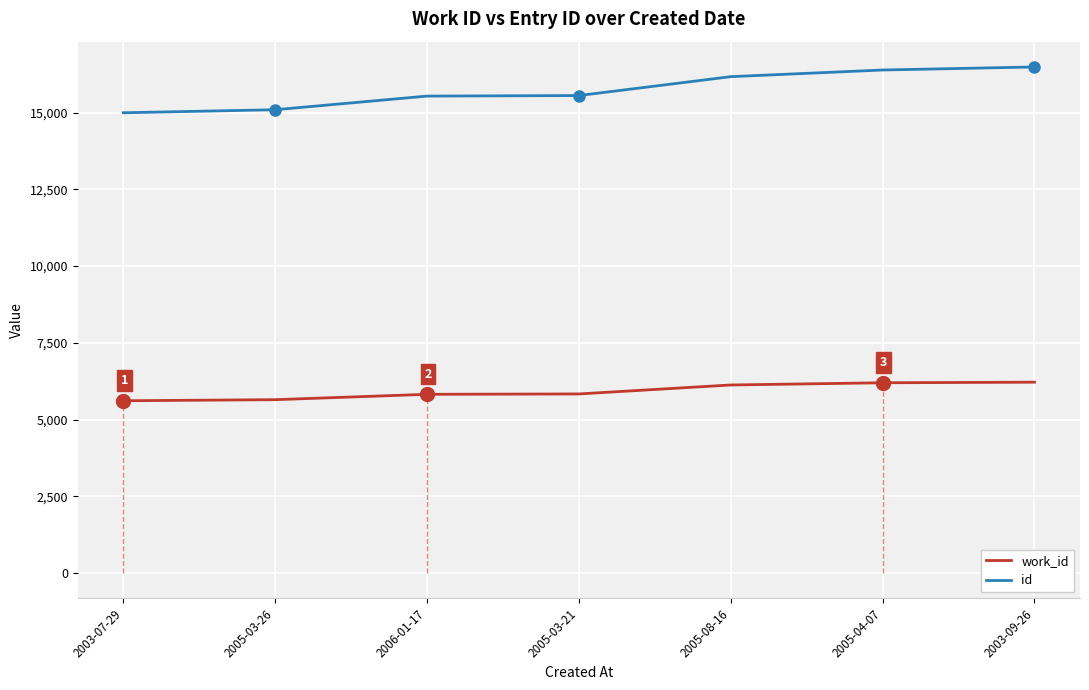

What is the average value of the id series?

15747